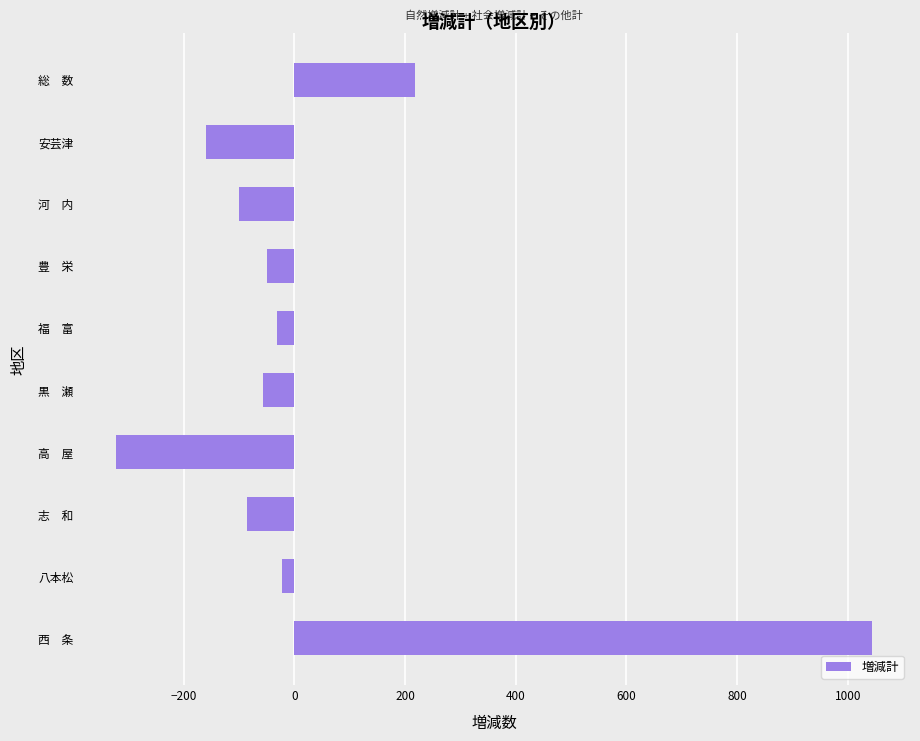

The chart shows a value of 313 at 総　数. True or false?

False